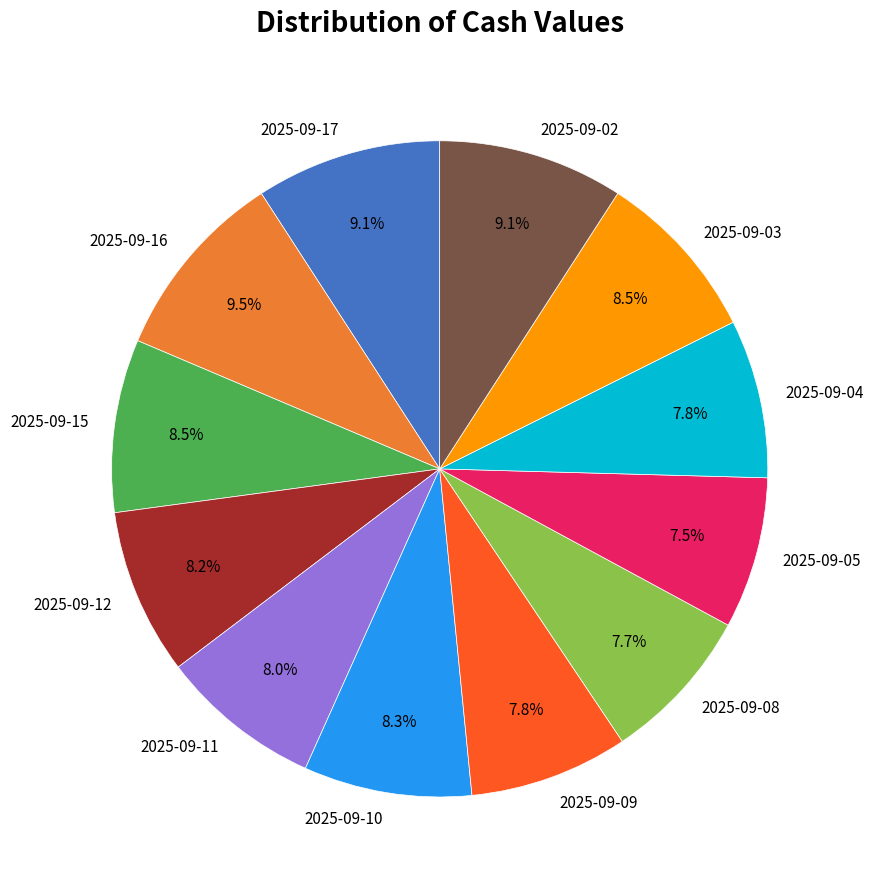

Is it true that 2025-09-16 is 23% of the pie?

False